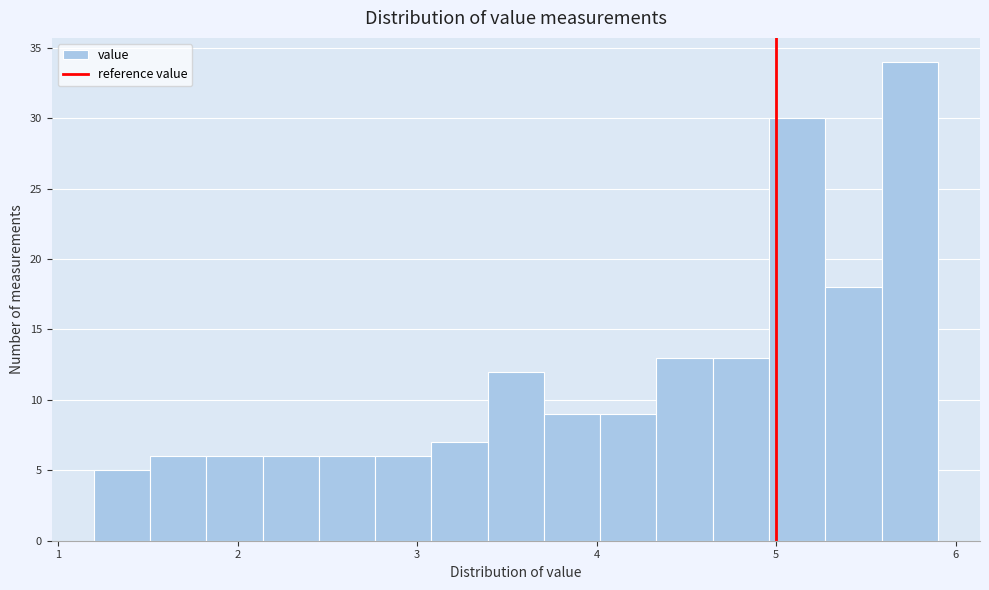

Read against the x-axis, roughly where is the centre of the tallest bar?

5.7